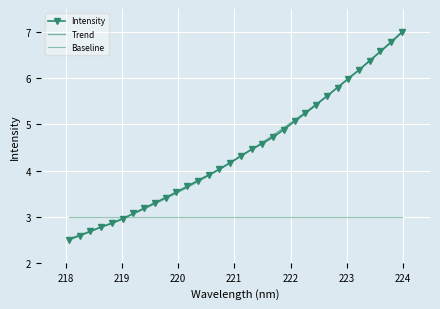

What is the value of the 27th point from the left?

6.0